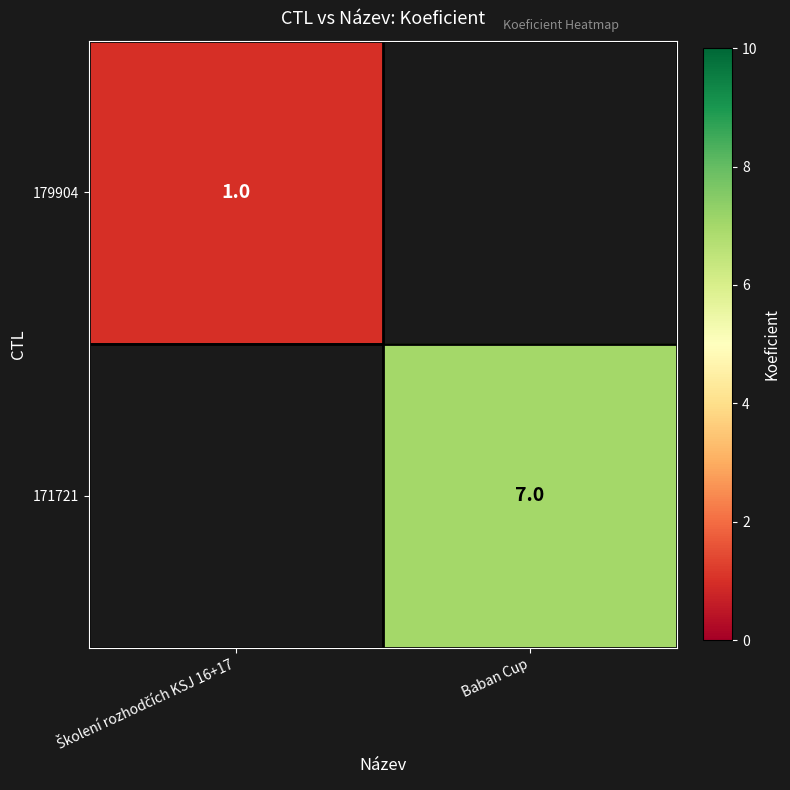

The 171721 series shows 7 at Baban Cup. True or false?

True